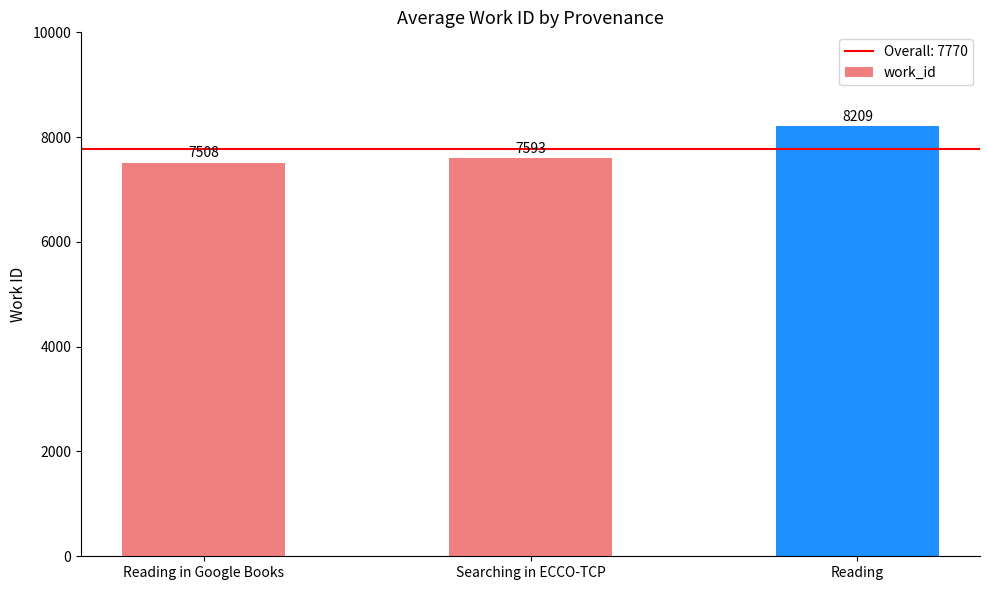

Read the value at Searching in ECCO-TCP.

7593